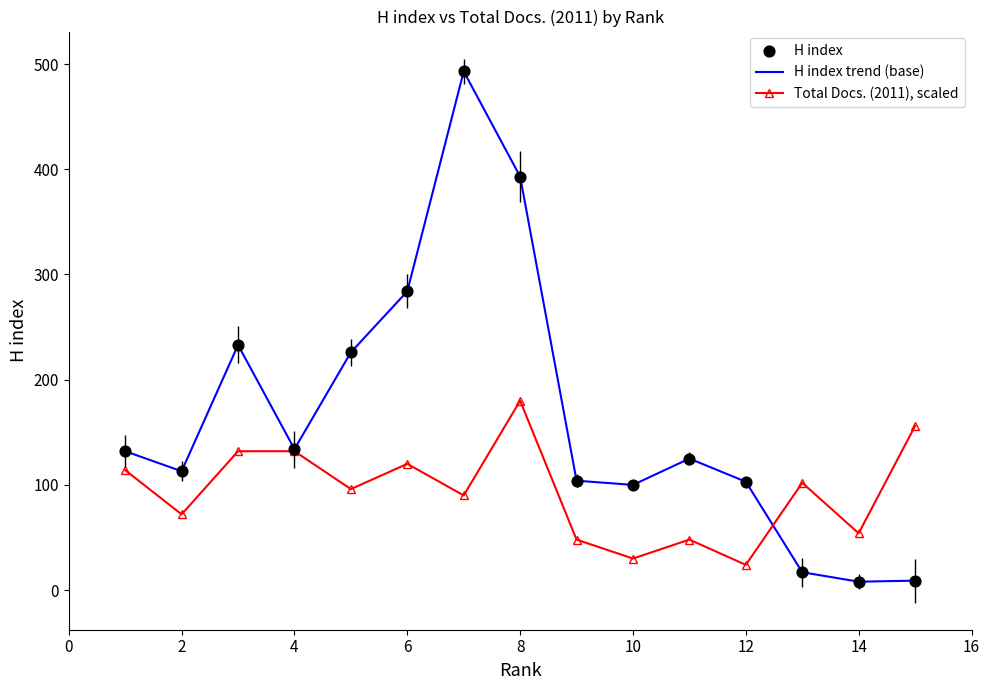

Which series has the largest total across all categories?

H index trend (base)